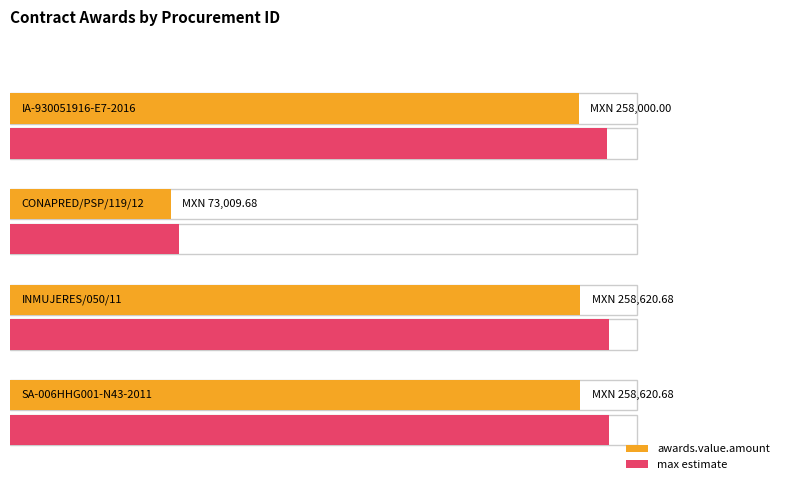

What is the ratio of the value at CONAPRED/PSP/119/12 to the value at IA-930051916-E7-2016?

0.3